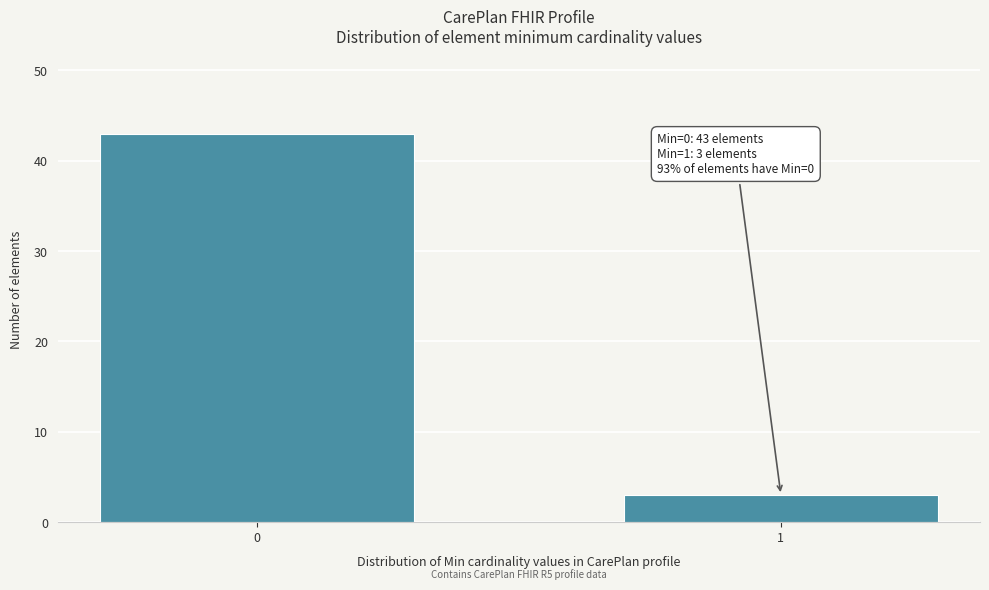

Reading left to right, list all the values displayed in this chart.

0=43	1=3